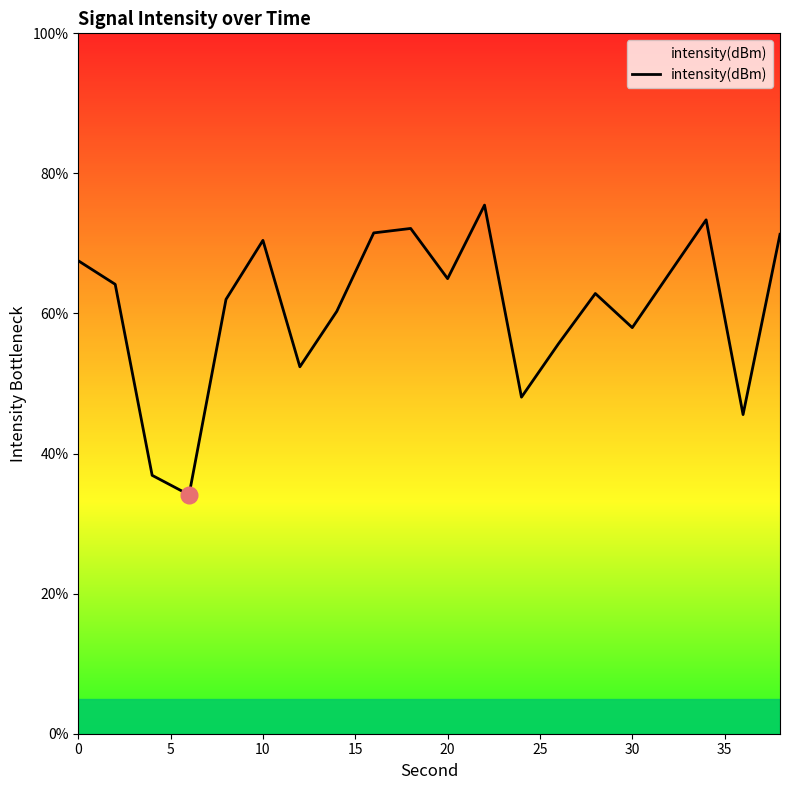

What is the greatest value displayed?

75.5